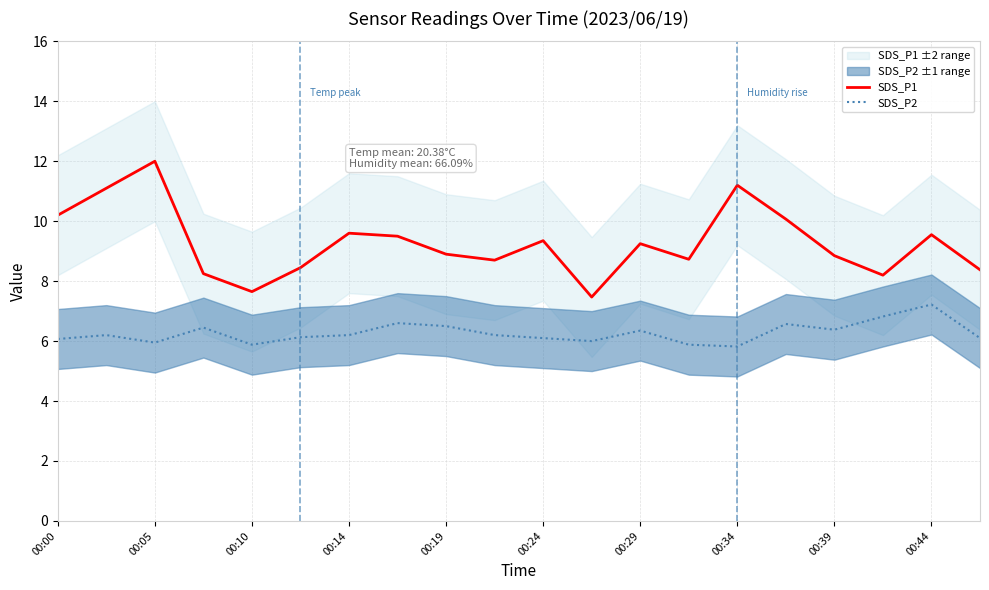

Is the value of SDS_P2 at 00:00 greater than the value of SDS_P1 at 00:05?

No